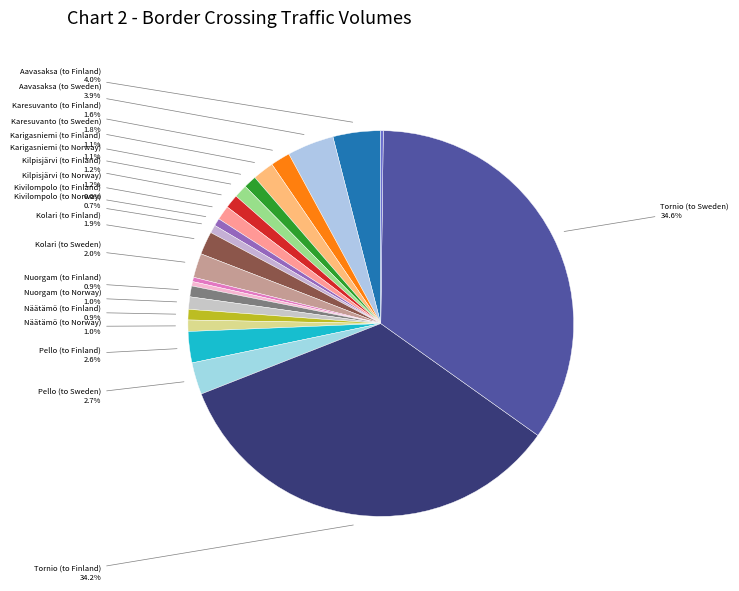

Does any single category account for the majority?

No